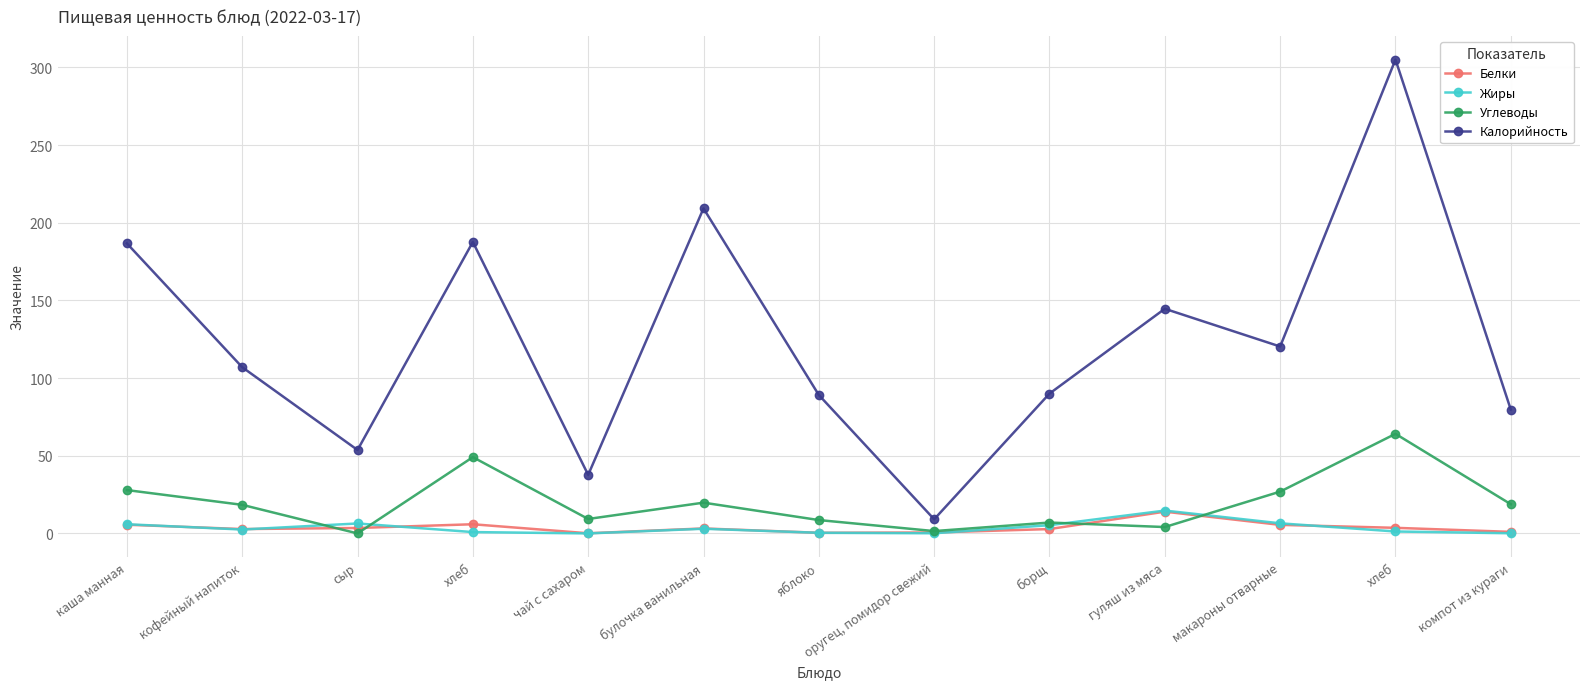

Which label corresponds to the largest value in the chart?

хлеб